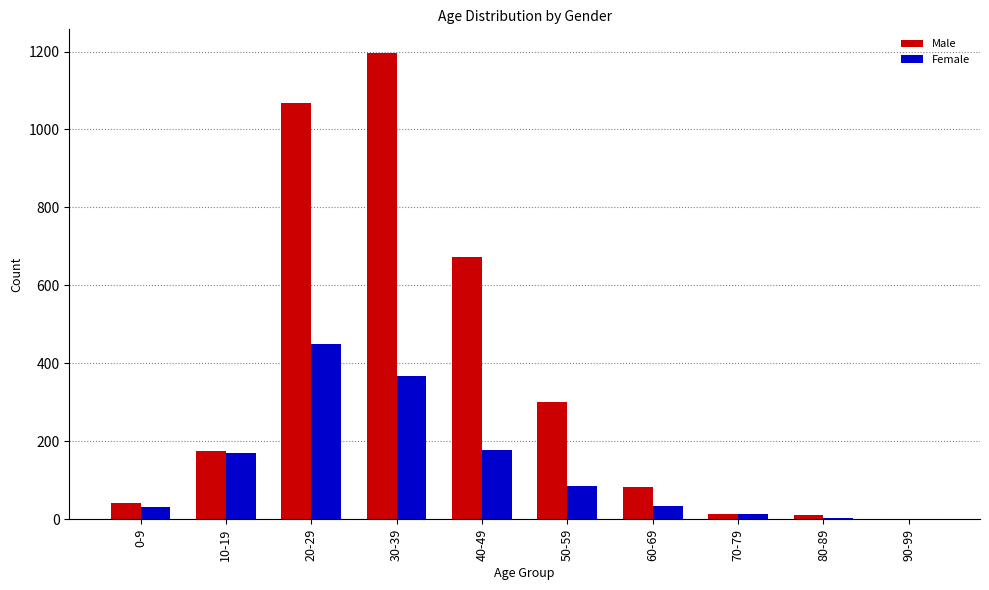

Does the chart contain stacked bars?

No